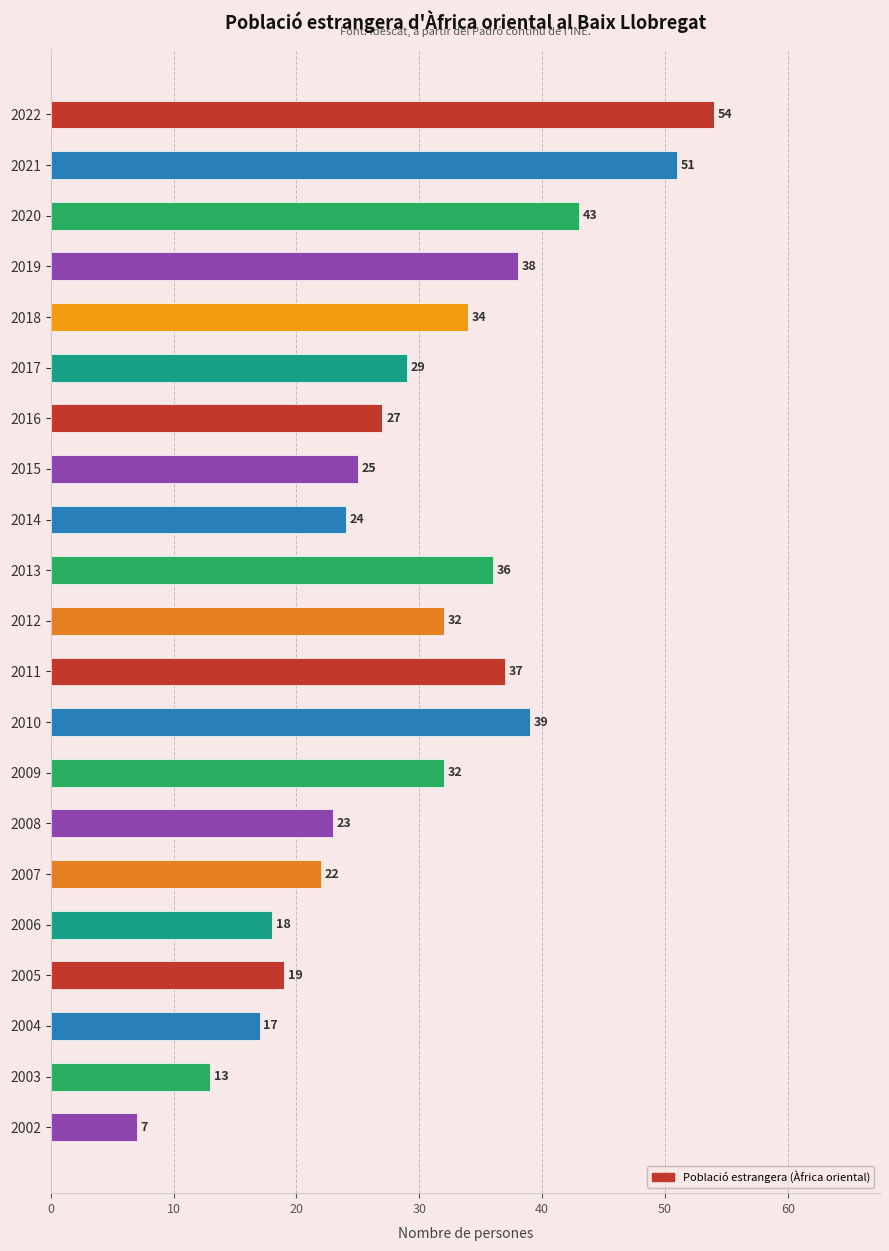

Does the chart contain stacked bars?

No